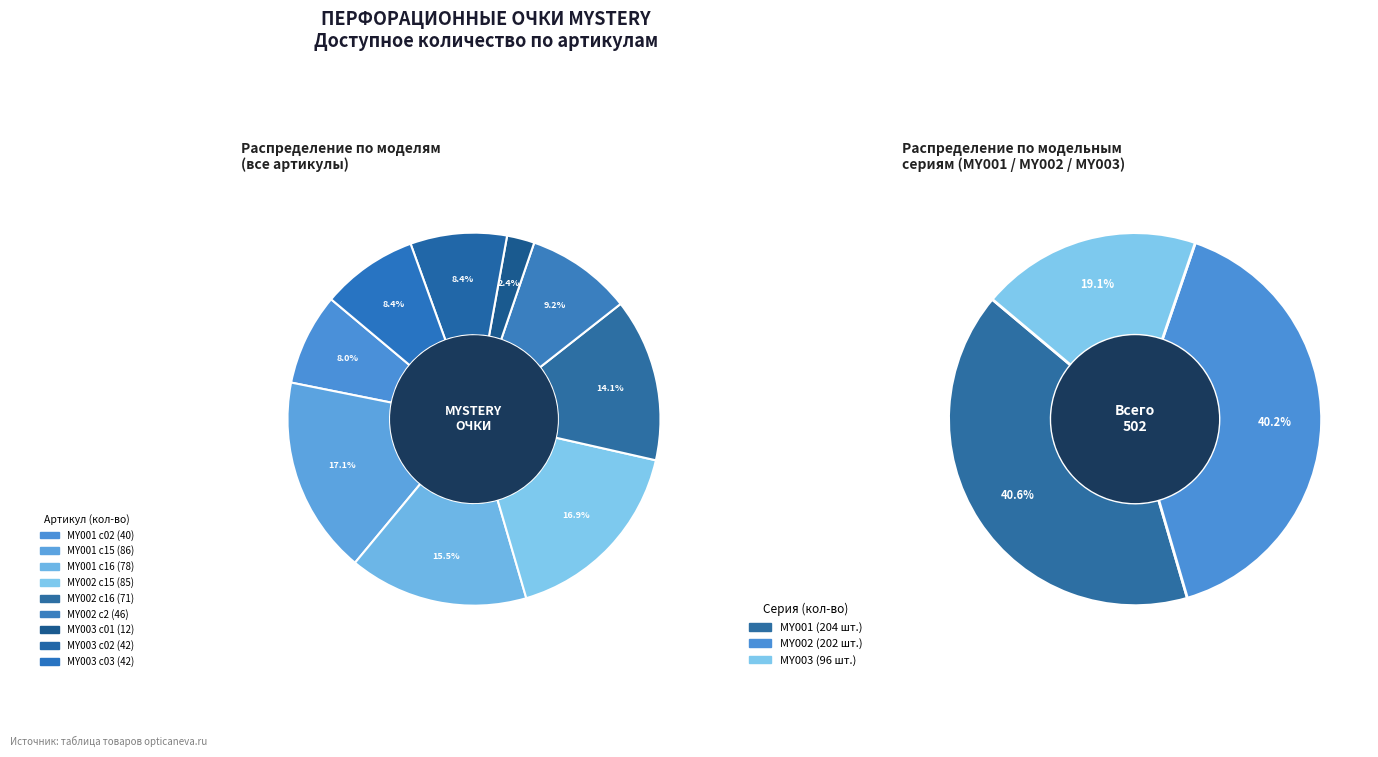

How much of the chart is everything except MY001 c02?

92.0%